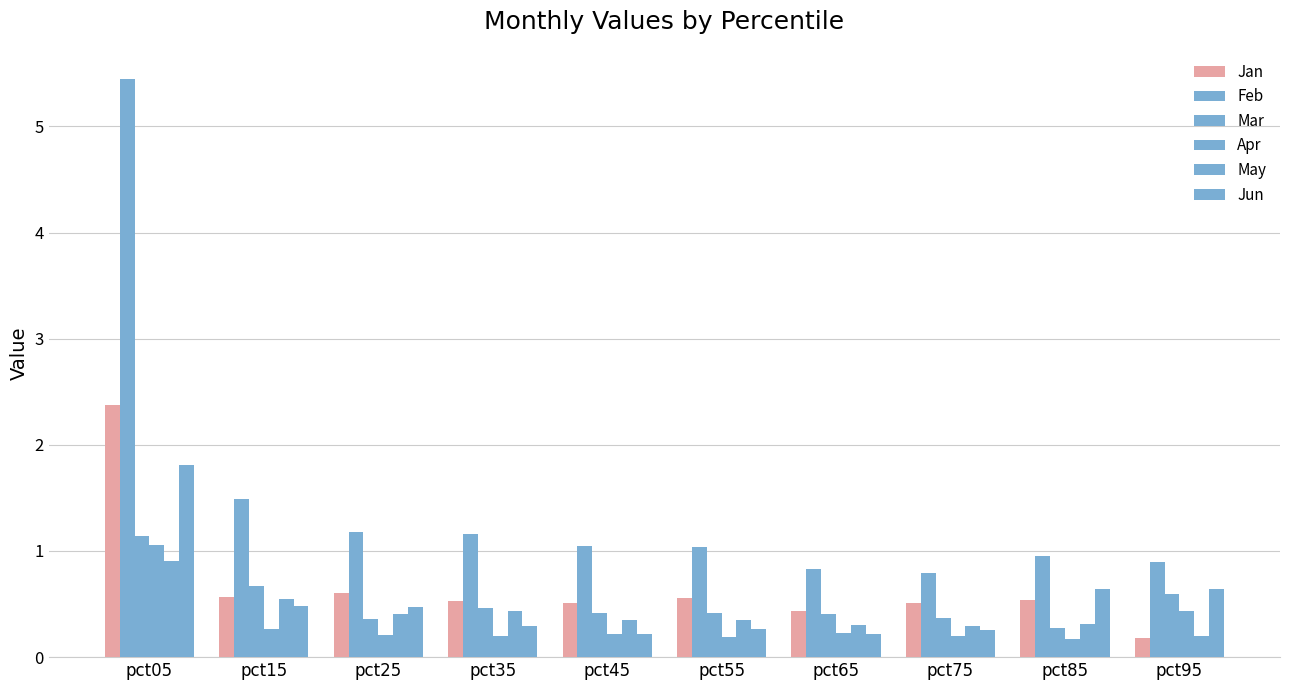

How many groups of bars are there?

10